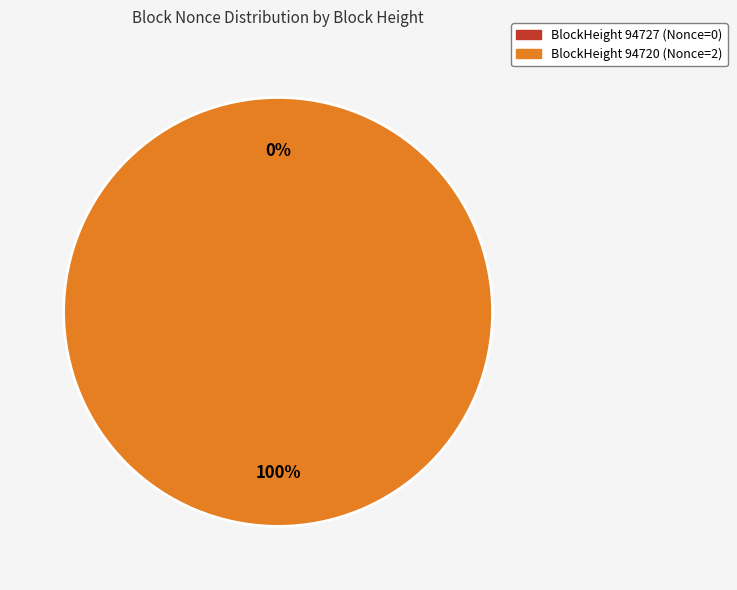

How many slices are in this pie chart?

2